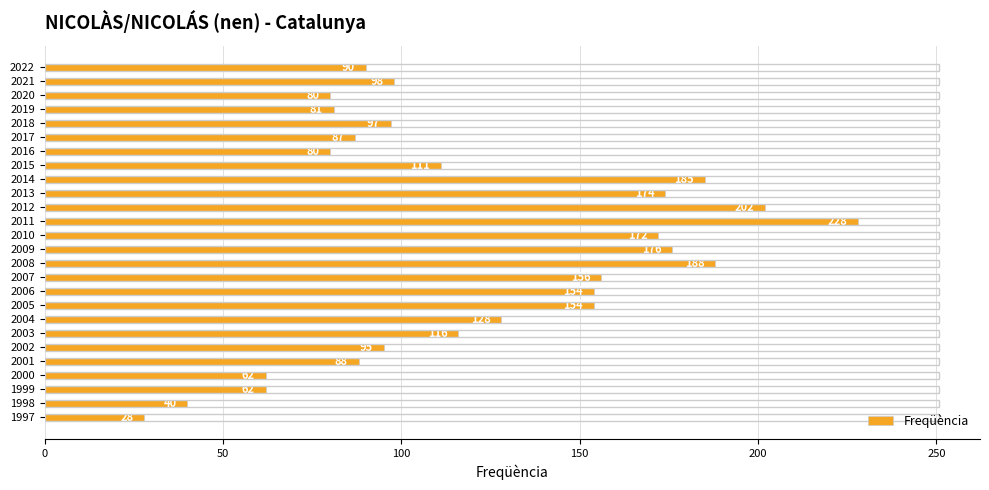

What is the value of the 26th bar from the top?

28